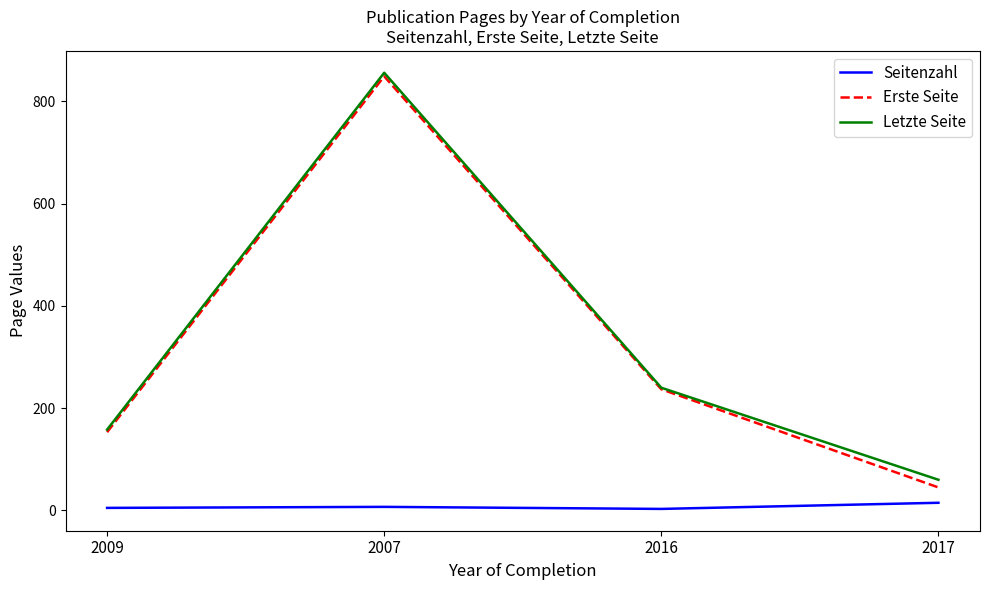

True or false: Seitenzahl and Erste Seite cross at least once.

False